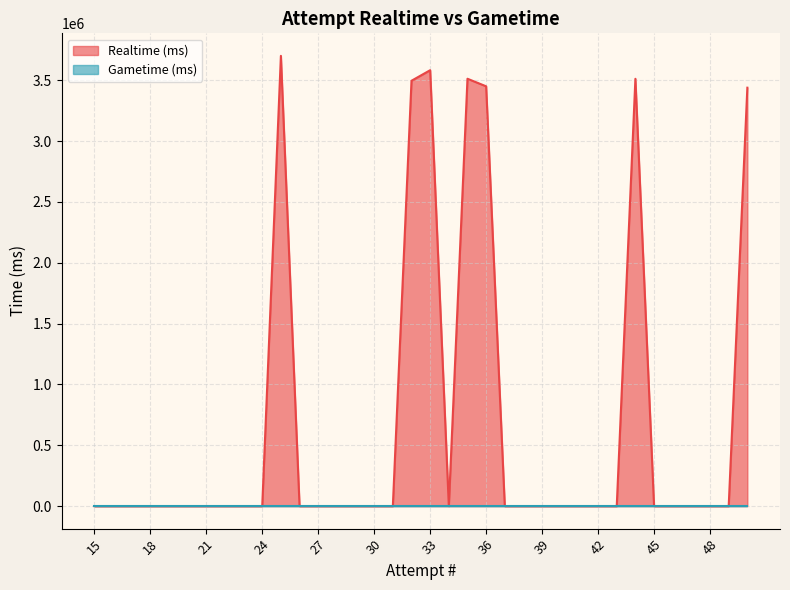

The value at 31 is 1531739. True or false?

False